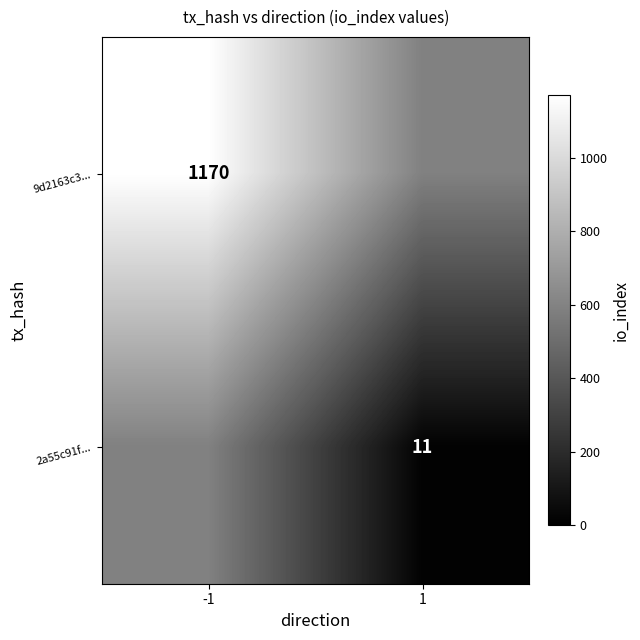

Is it true that 2a55c91f... equals 15.8 at 1?

False